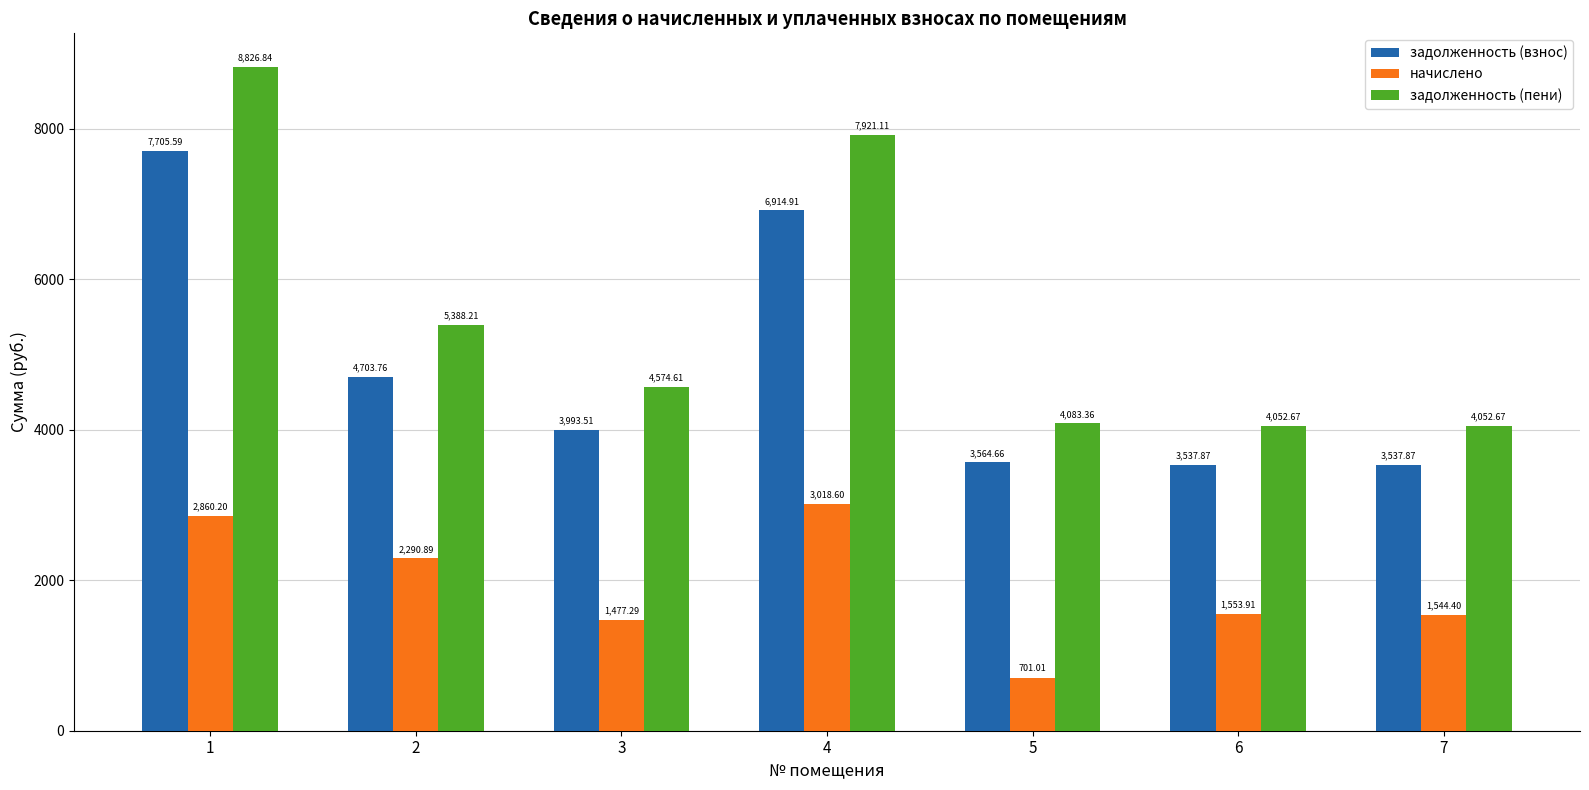

How many data points does each series have?

7